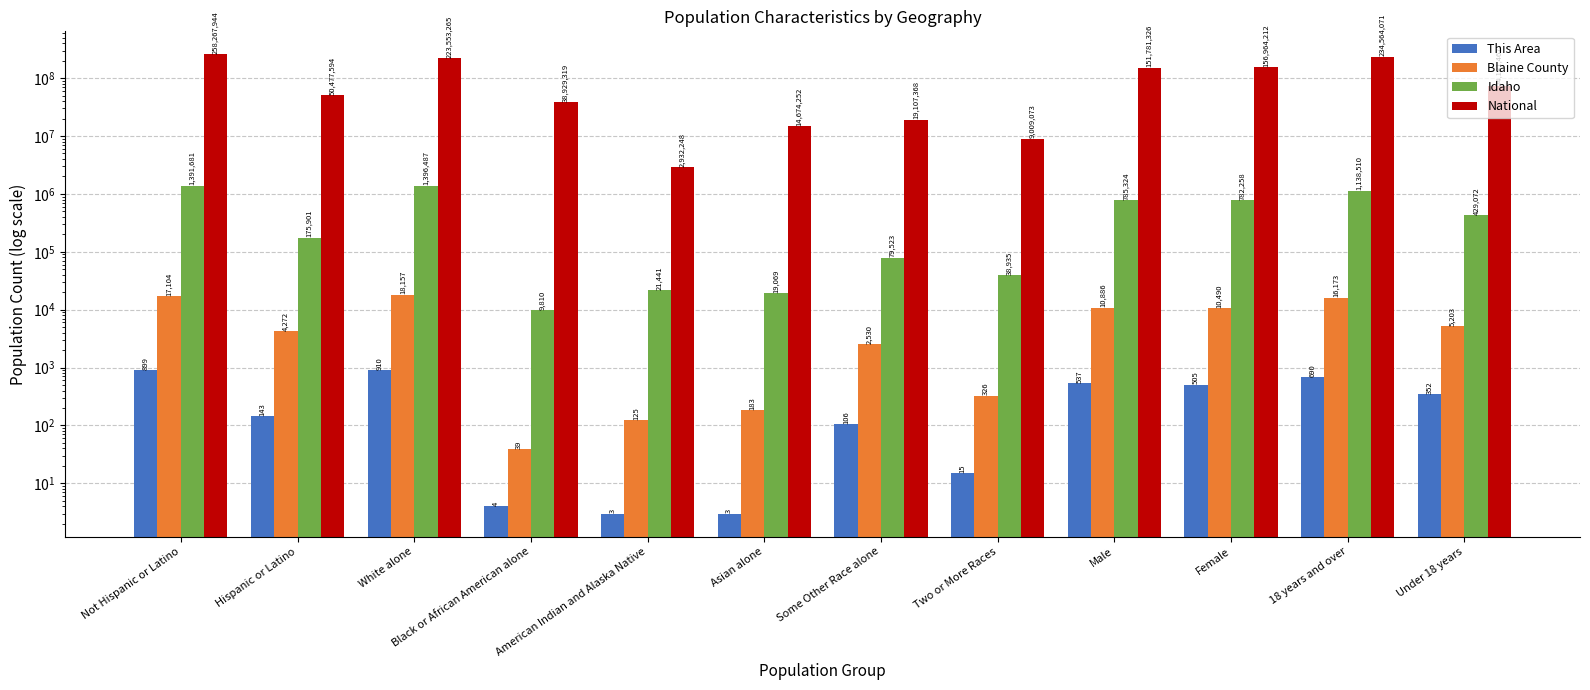

What is the label of the 4th bar from the right?

Male